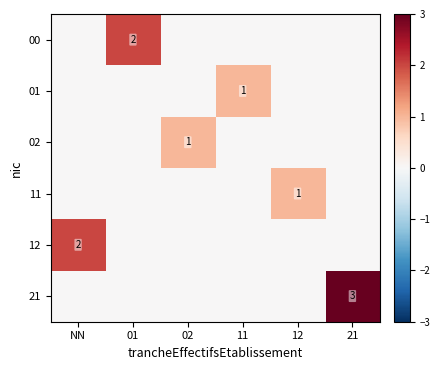

The value of 00 at 01 is 3. True or false?

False